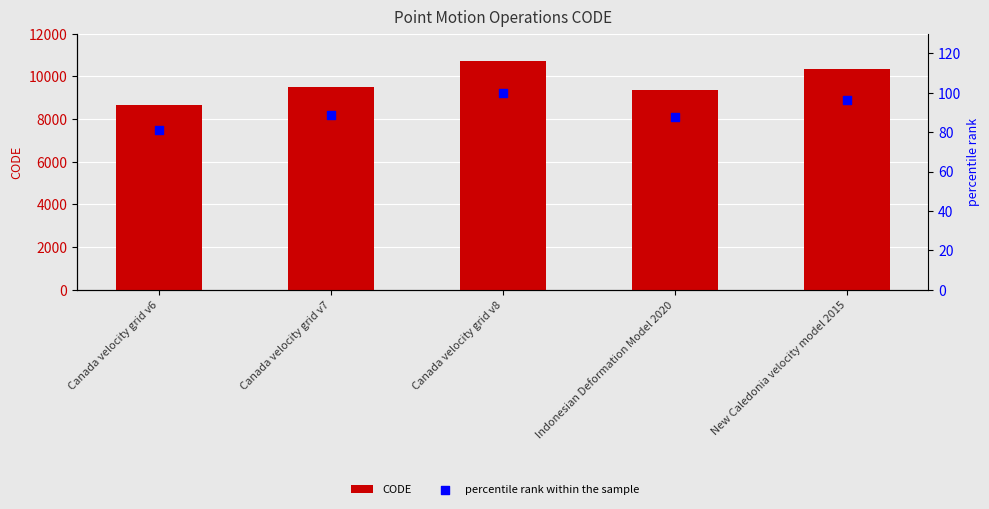

What are all the series names shown in the legend?

CODE, percentile rank within the sample